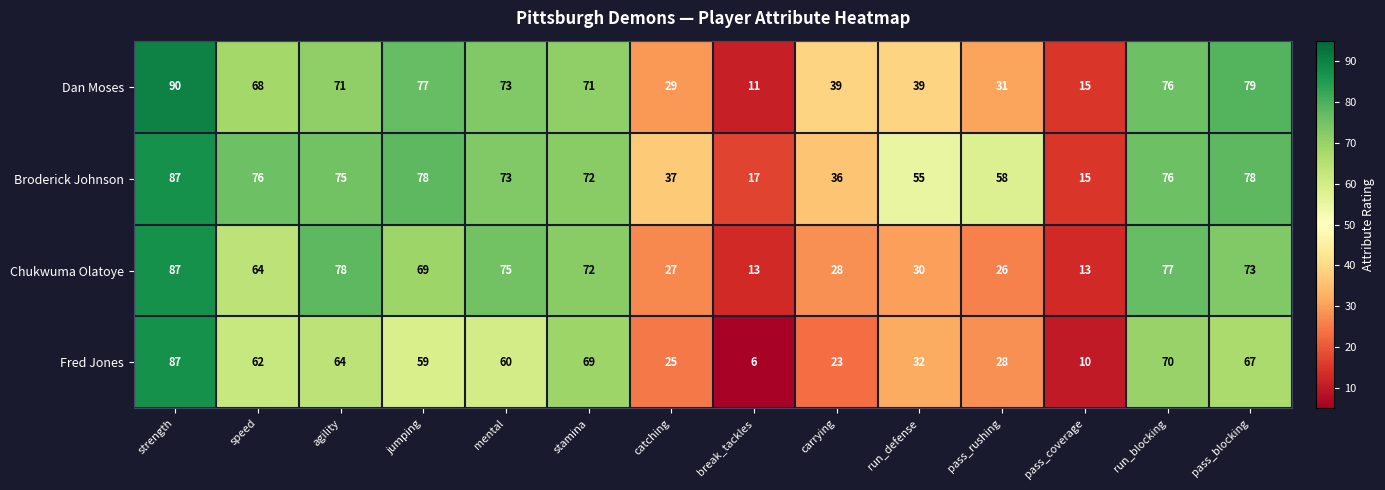

At which category is the sum across all series the highest?

strength